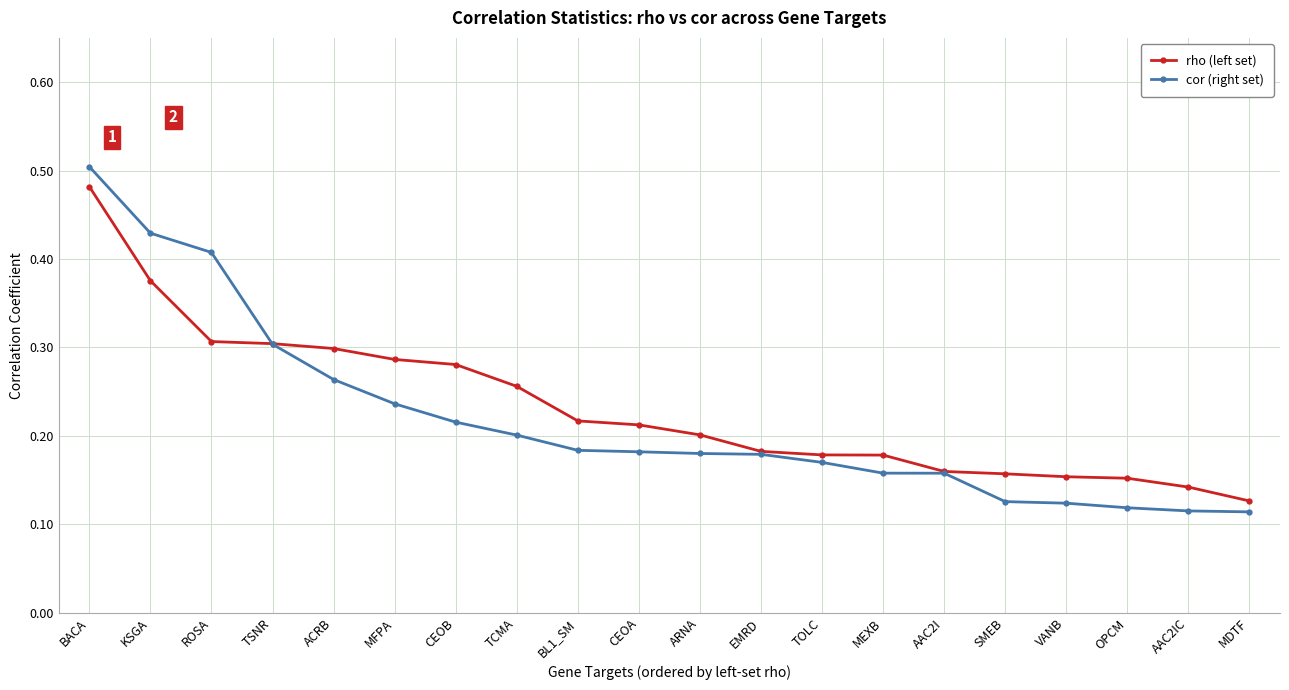

At which category is the sum across all series the highest?

BACA